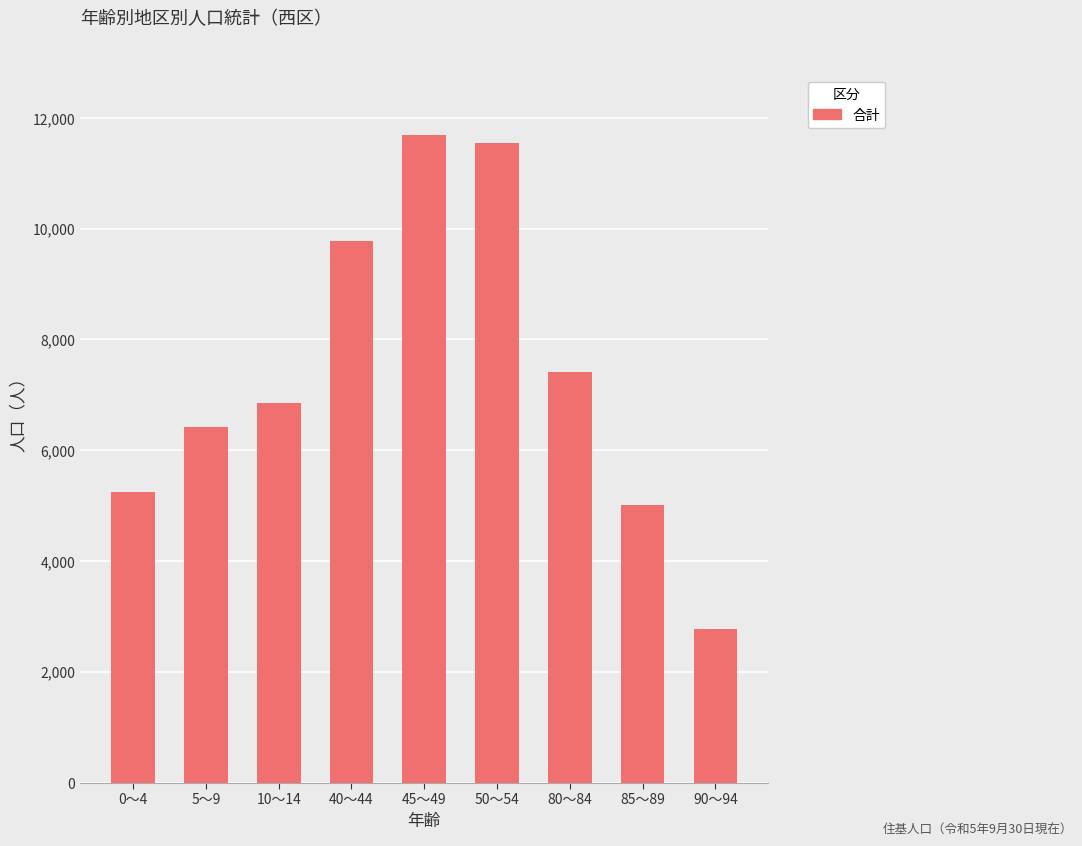

Are the bars horizontal?

No